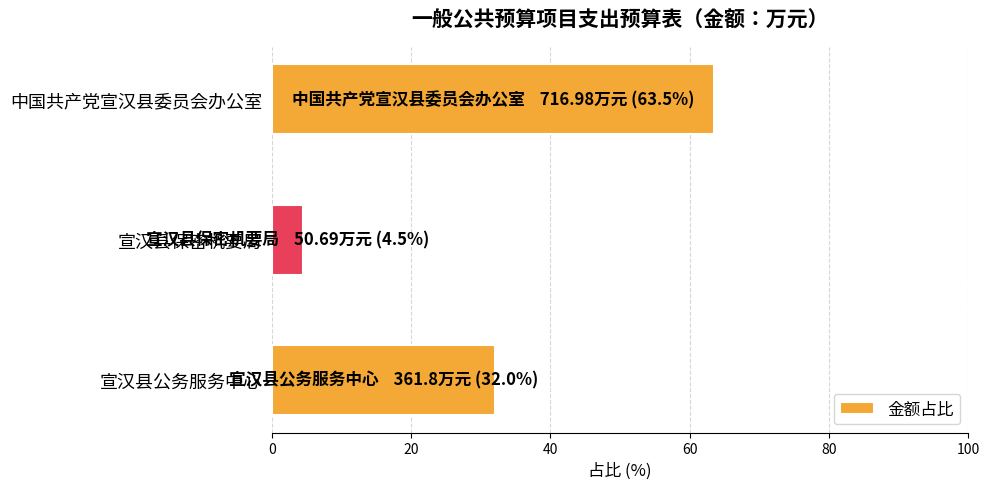

Between 宣汉县公务服务中心 and 宣汉县保密机要局, which is larger?

宣汉县公务服务中心